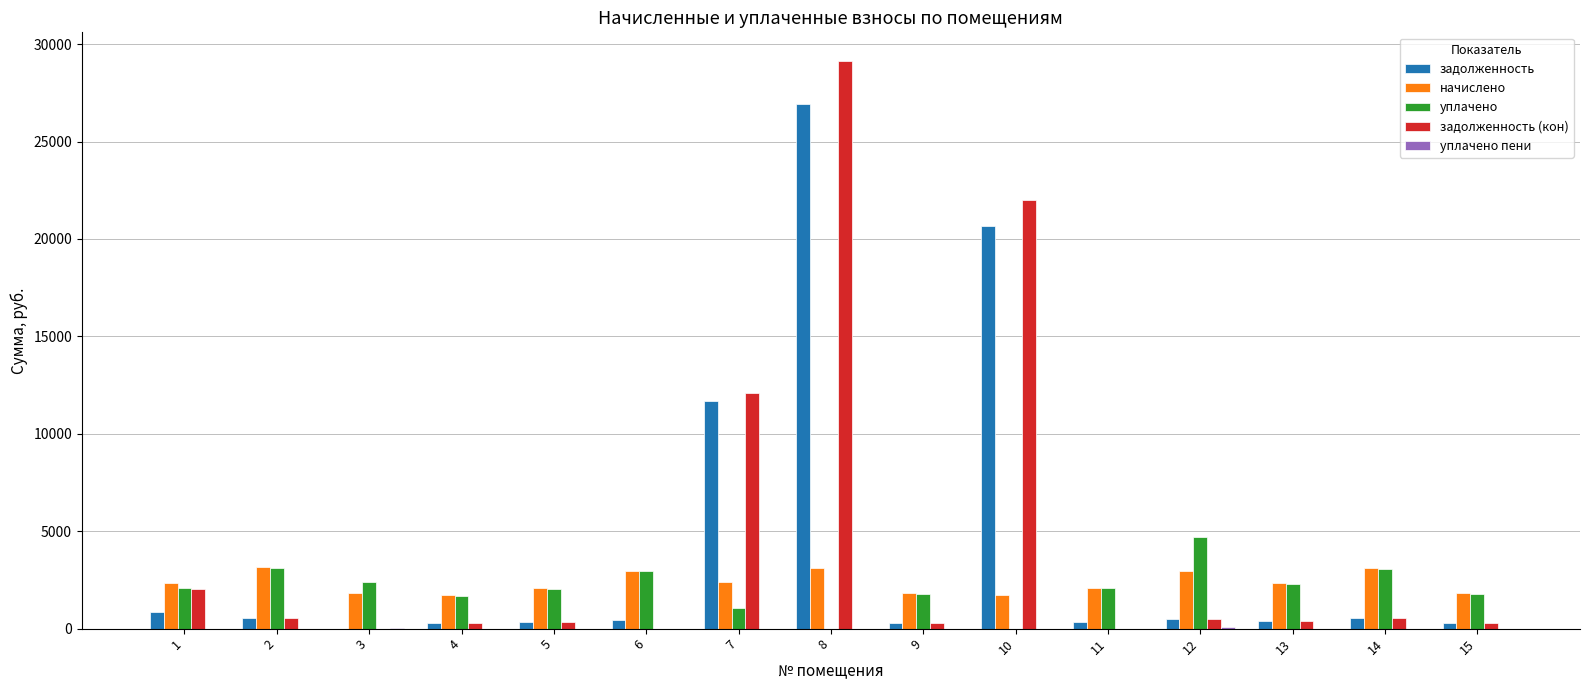

What is the total value across all series at 8?

59173.8